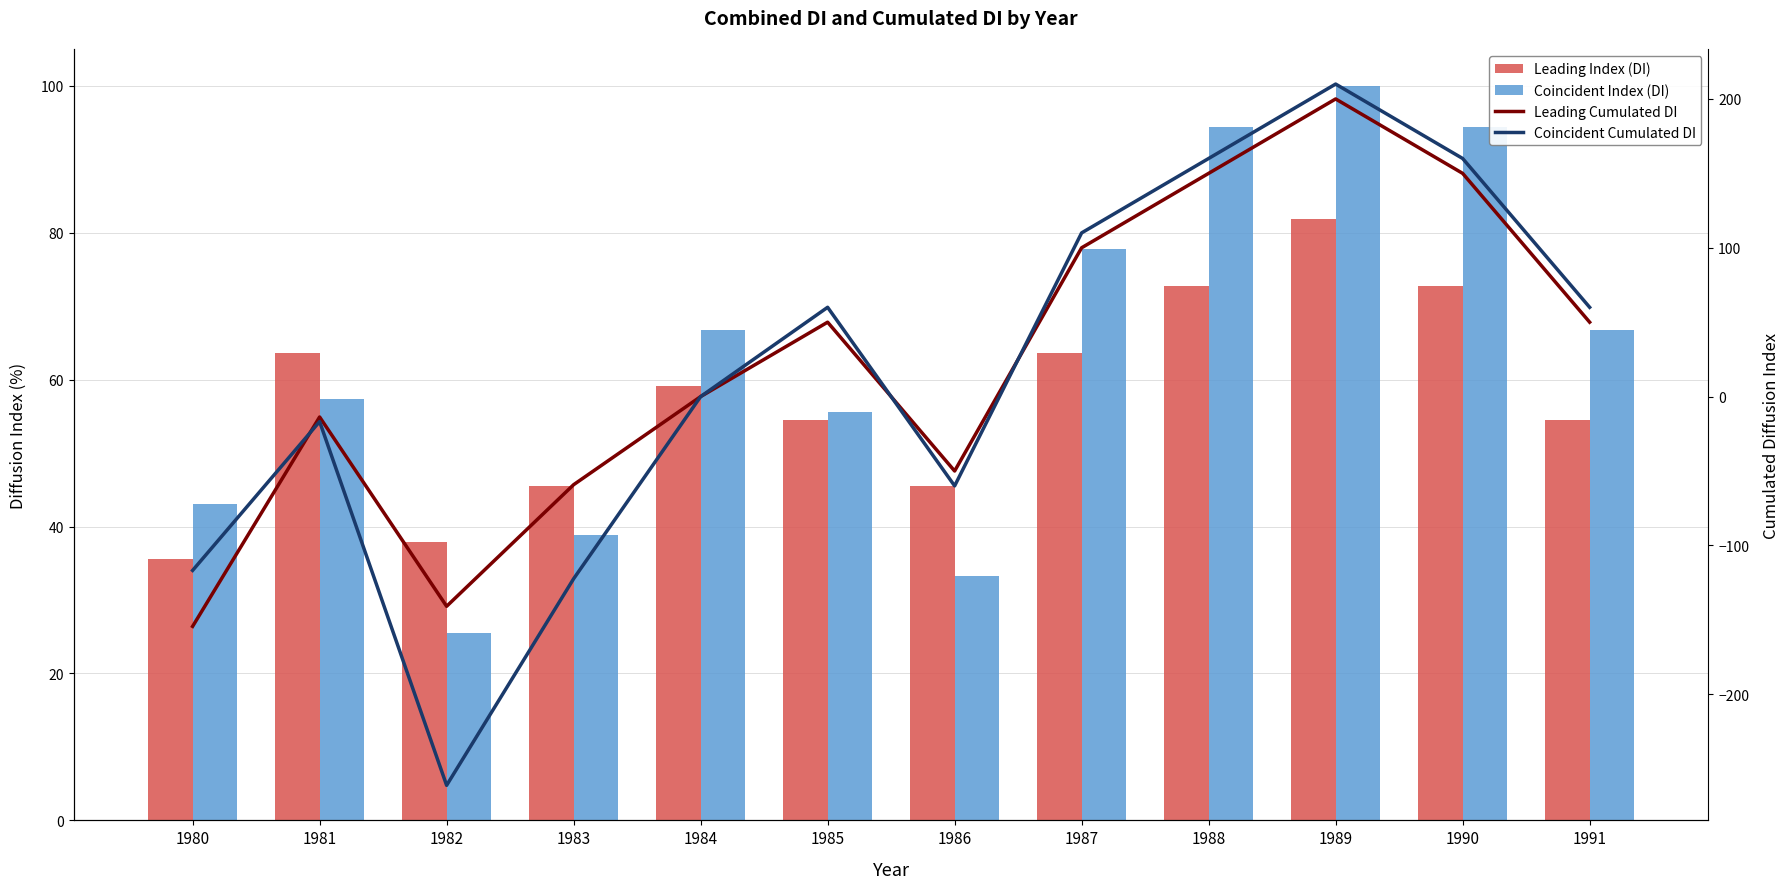

How many groups of bars are there?

12